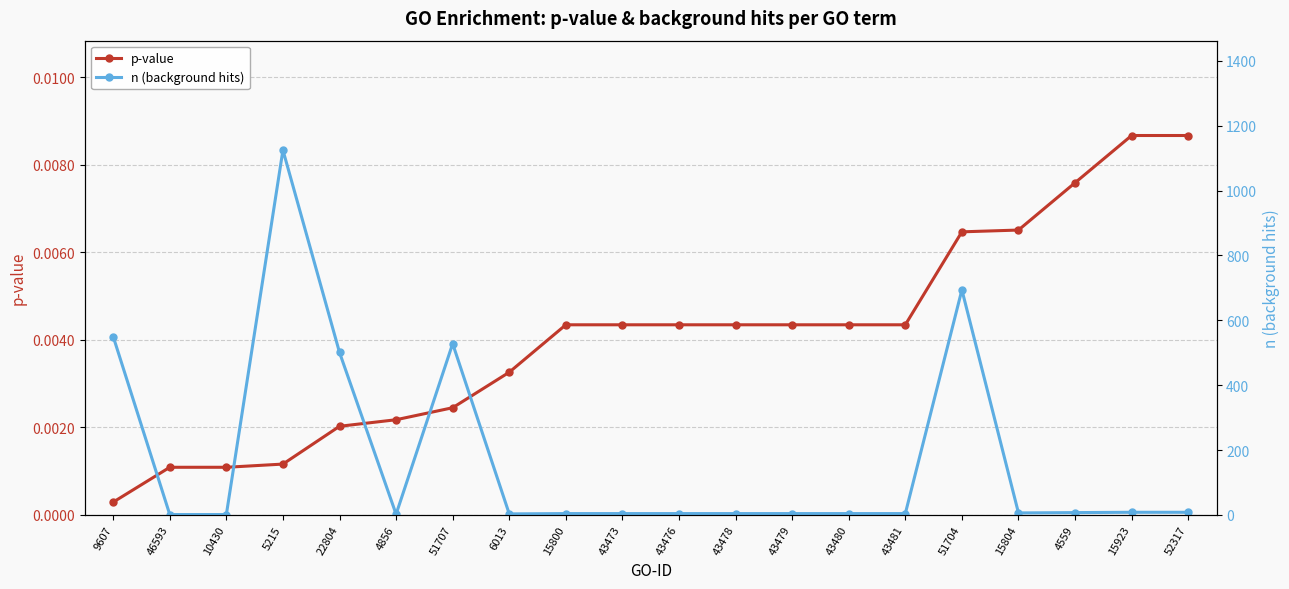

Is it true that p-value equals 0.0 at 15804?

True